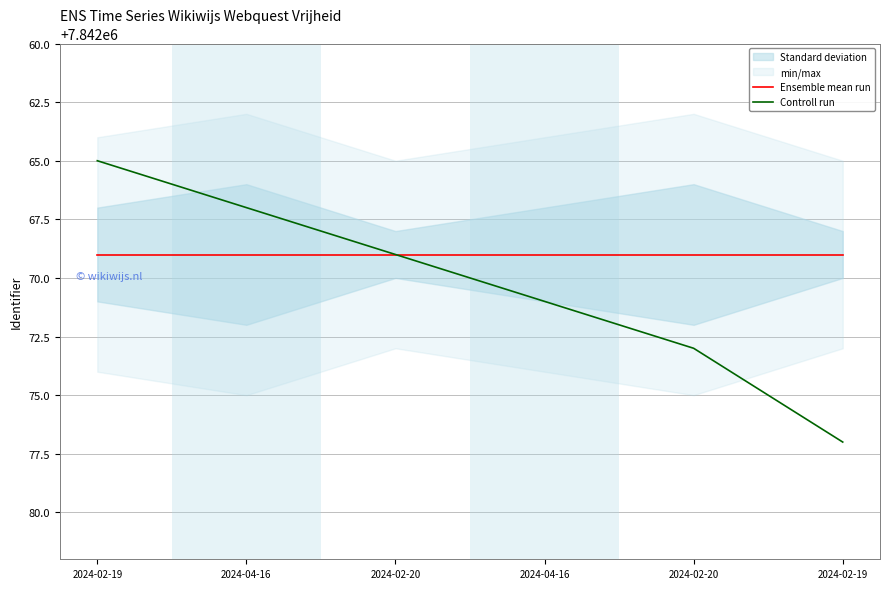

The value of Controll run at 2024-04-16 is 7842071. True or false?

True